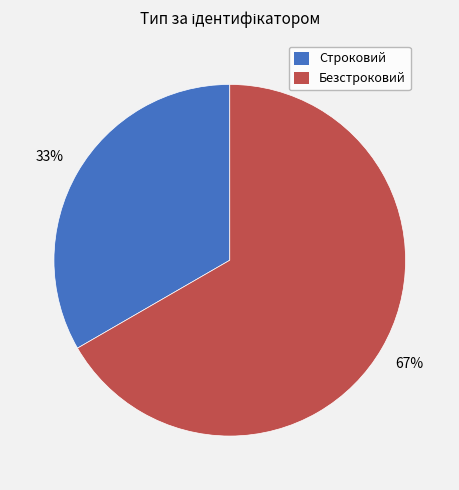

How many segments does this pie chart have?

2